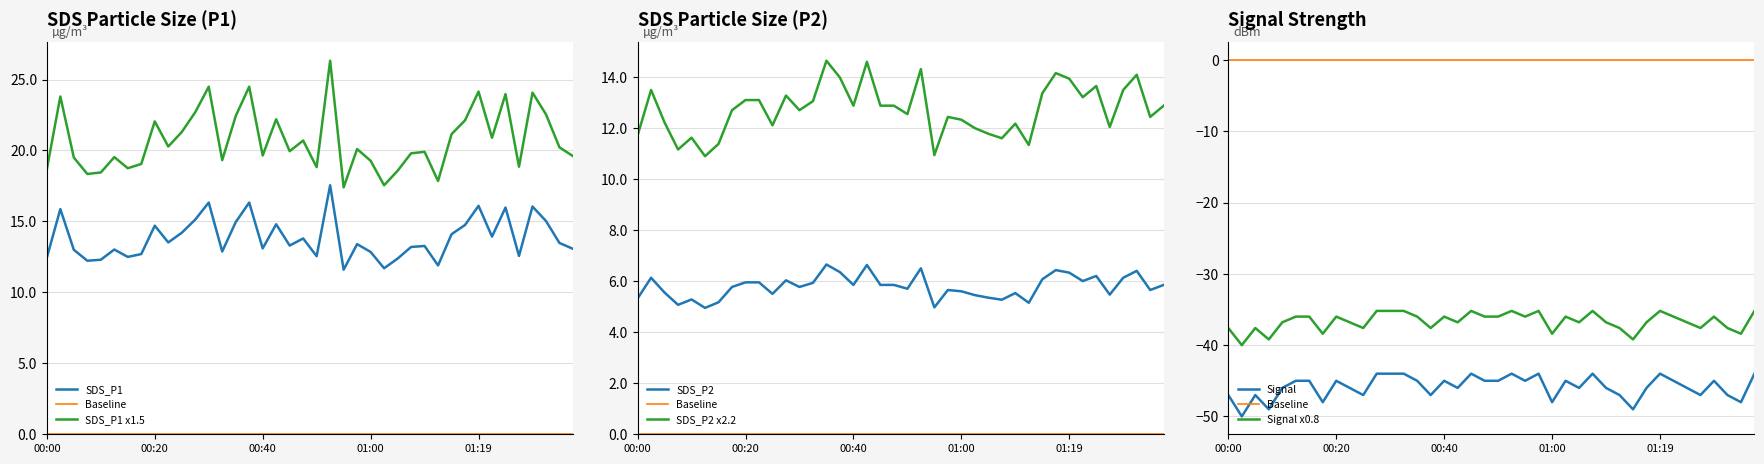

Is this an area chart (filled region under the line)?

No